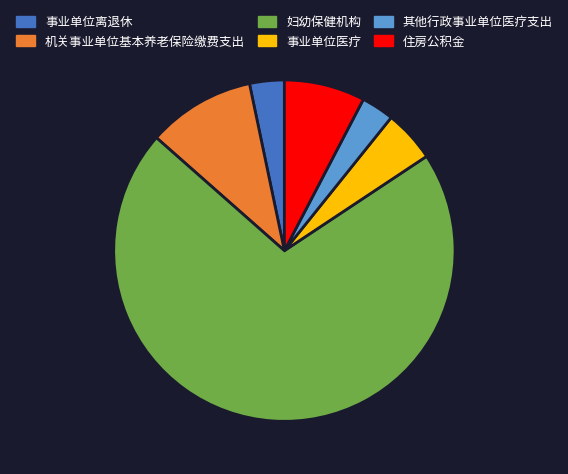

The 住房公积金 slice represents 20% of the pie. True or false?

False